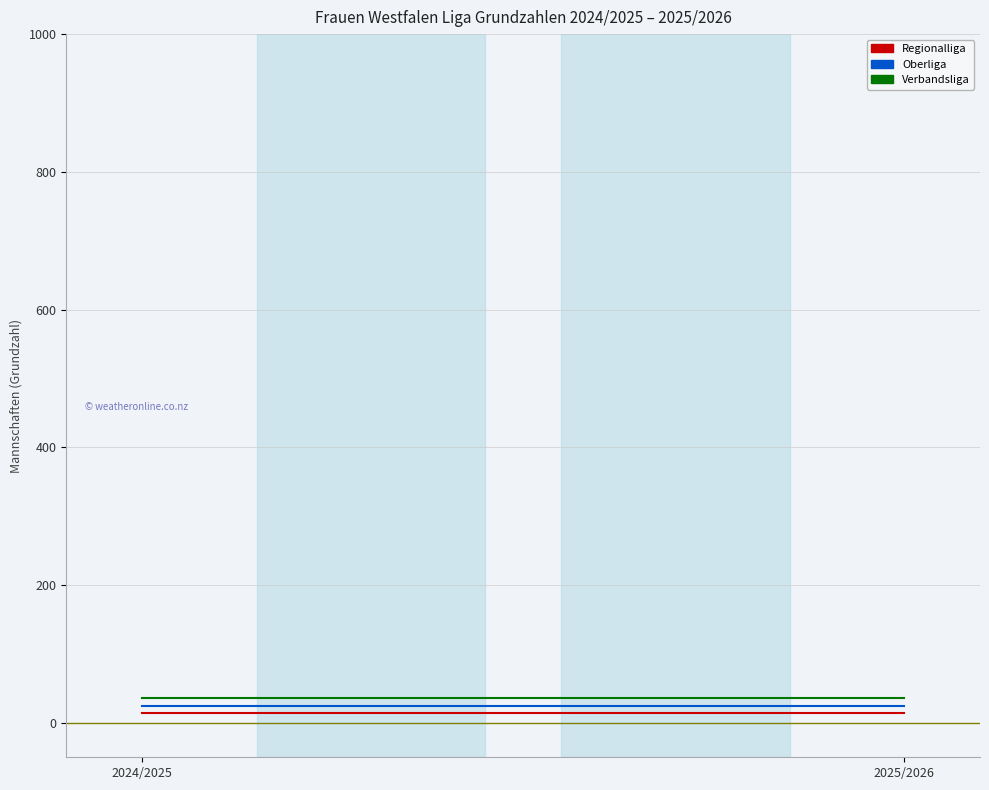

Between 2024/2025 and 2025/2026, which series saw the biggest shift?

Regionalliga